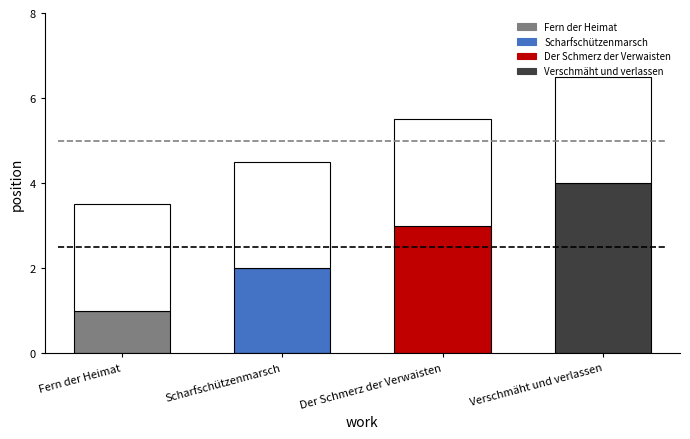

Where is the data nearest to the value 2?

Scharfschützenmarsch